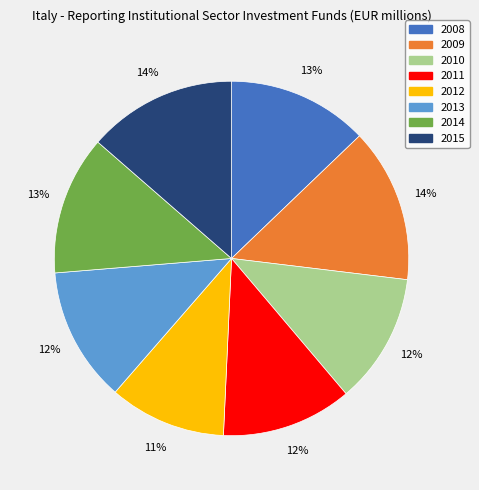

Approximately how many times larger is the value at 2014 compared to 2008?

1.0